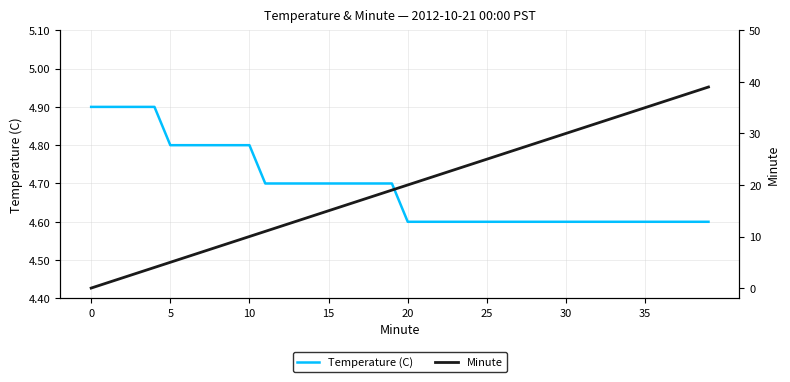

True or false: Temperature (C) and Minute intersect in this chart.

True